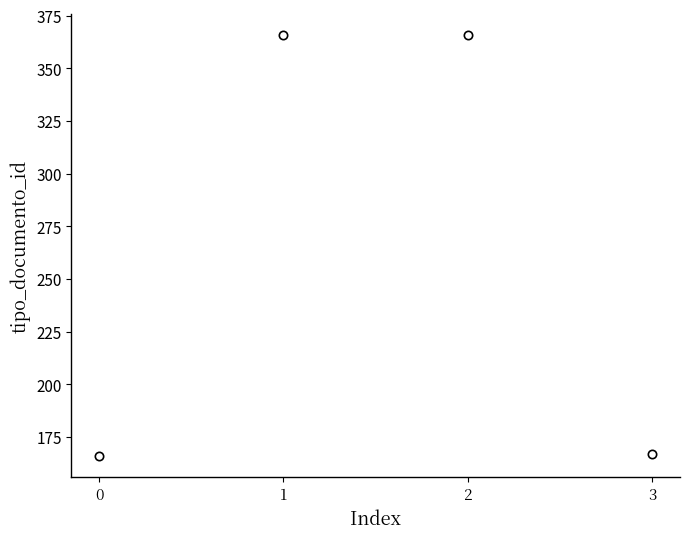

Count the number of categories in the chart.

4